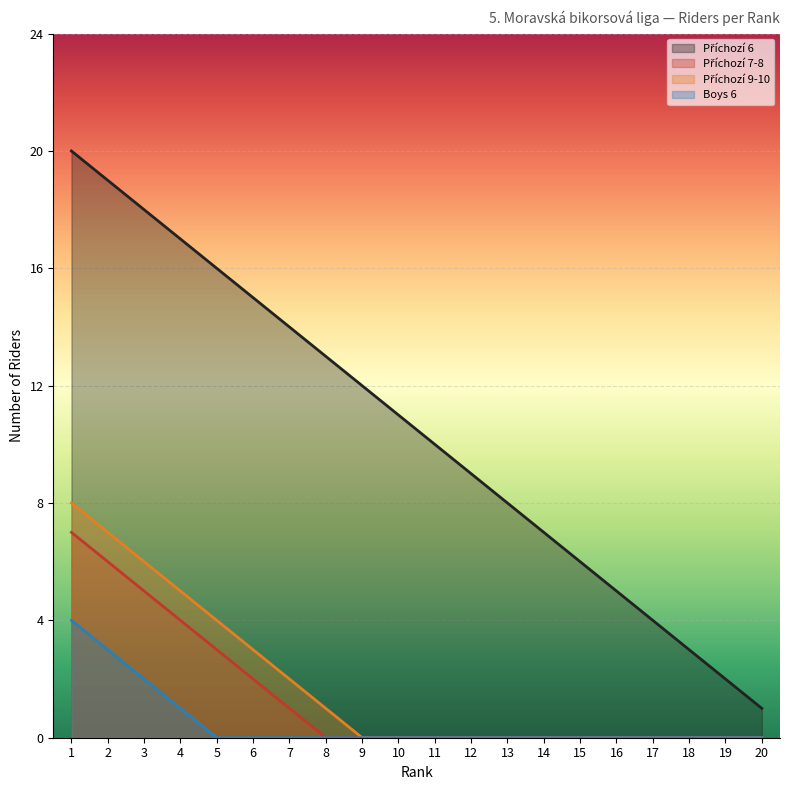

True or false: Boys 6 and Příchozí 7-8 cross at least once.

False